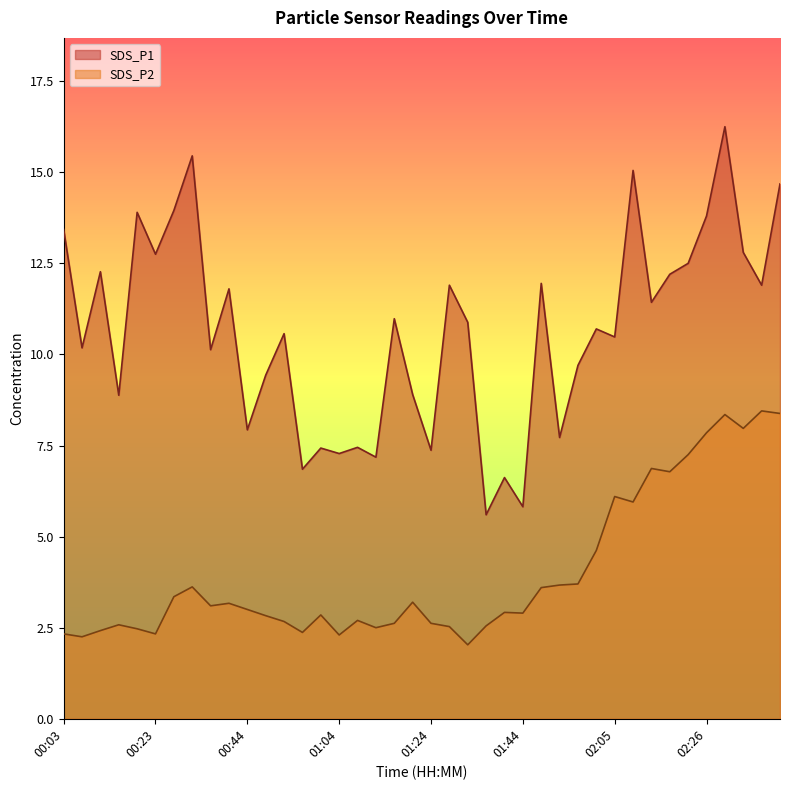

How many data points in SDS_P2 are less than 3?

20